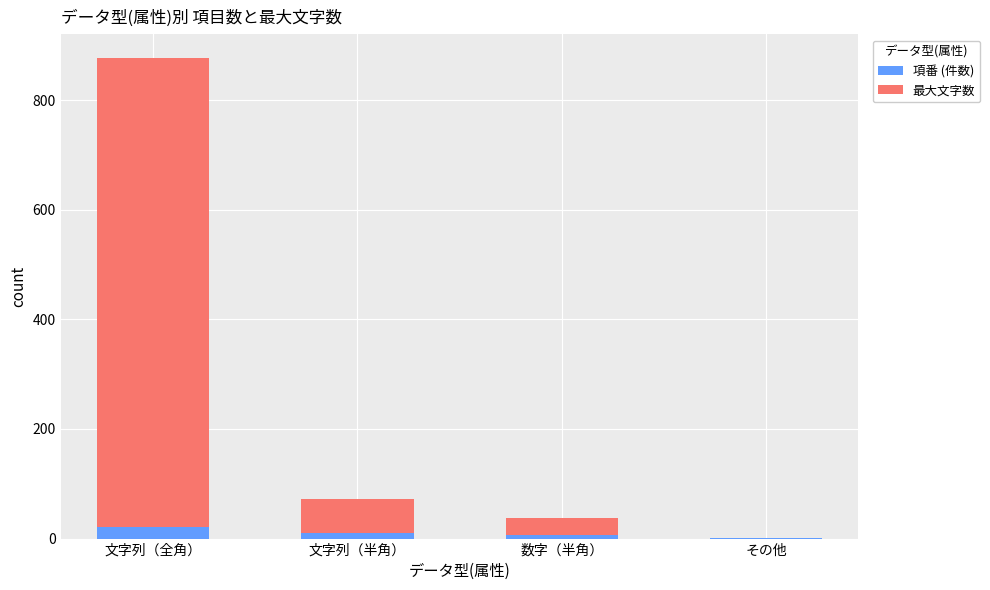

What is the approximate value of 項番 (件数) at 数字（半角）, to the nearest 5?

5